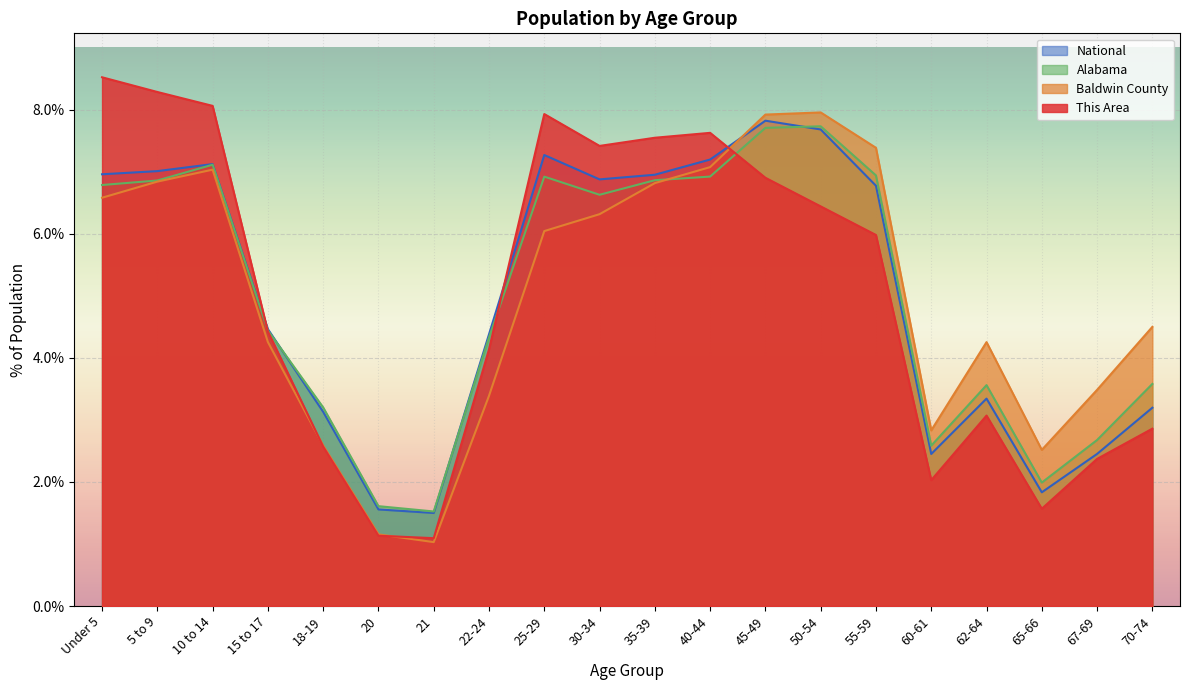

What is the label of the 7th point from the left?

21